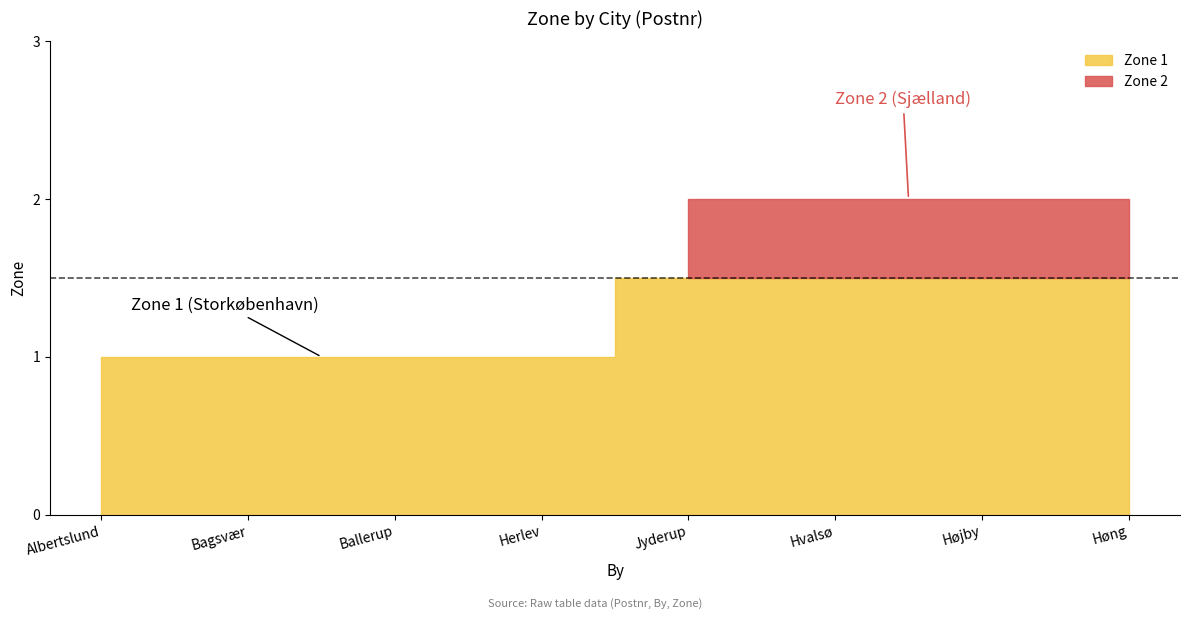

List the labels in order of value, smallest first.

Albertslund, Bagsvær, Ballerup, Herlev, Jyderup, Hvalsø, Højby, Høng